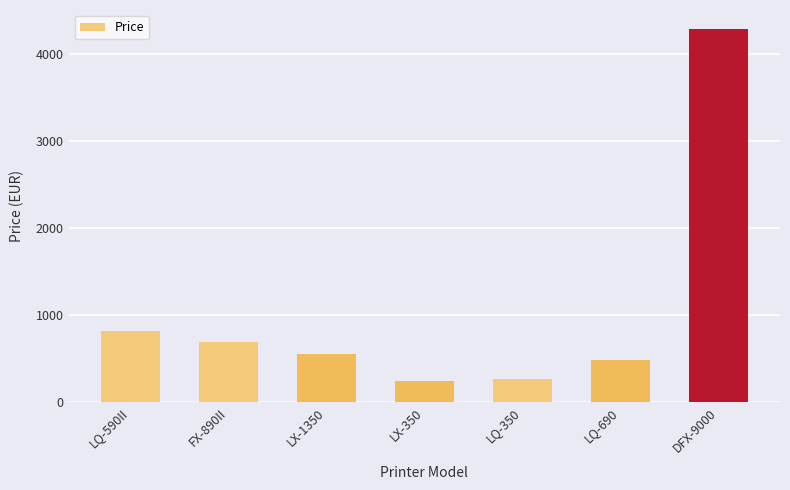

What is the change in value from LX-1350 to DFX-9000?

+3743.1